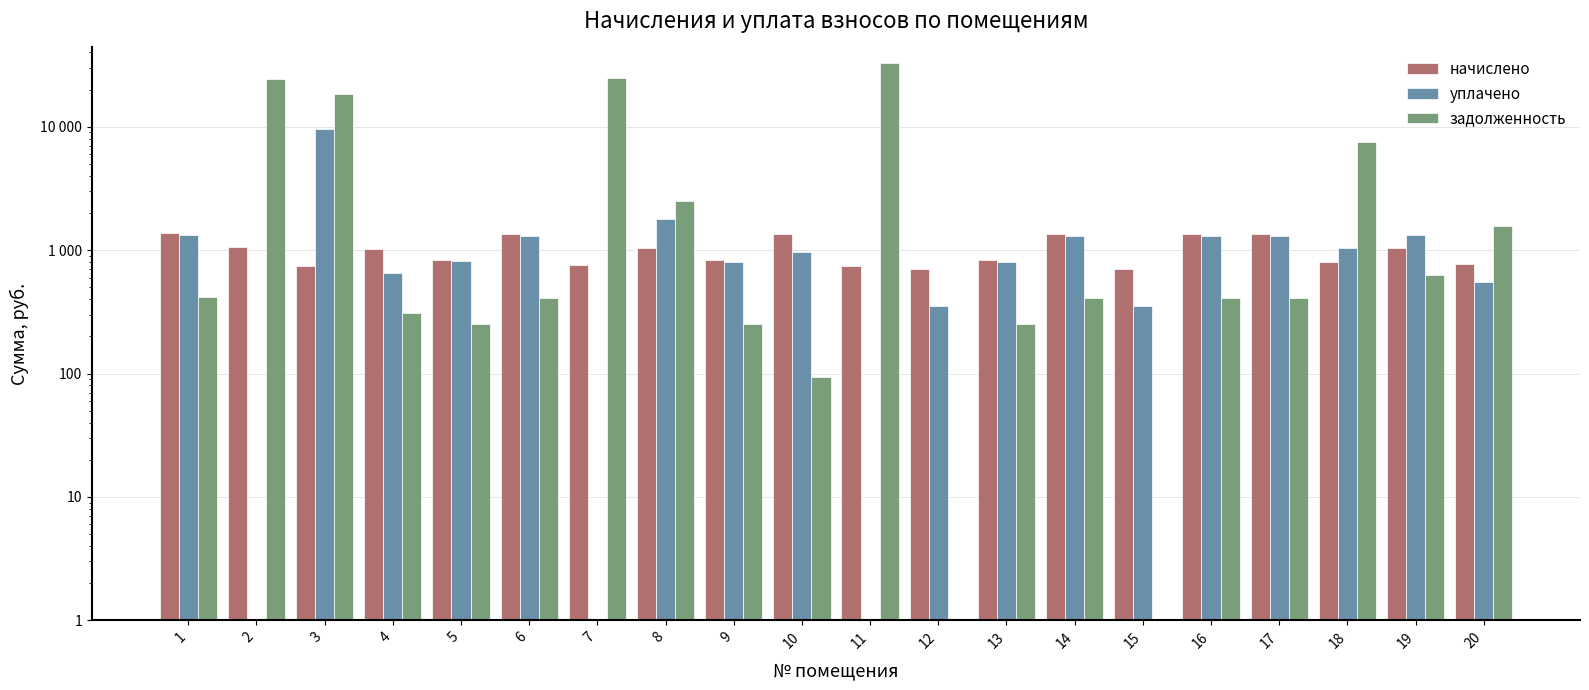

Is it true that задолженность equals 24329.9 at 3?

False